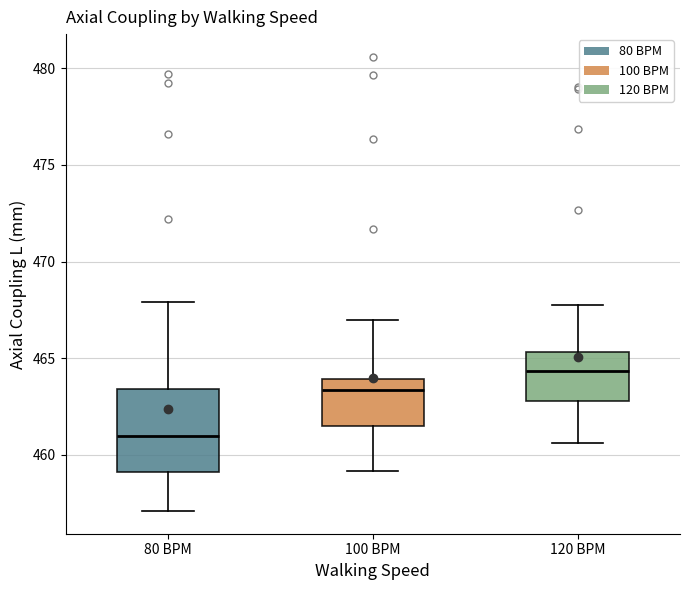

Reading left to right, transcribe this box plot: for each box, give where its median line is, the range the box spans, and where its two whiskers end, as read against the y-axis. The values are not printed on the chart, so give them approximately, as read against the axis.

80 BPM: median 461.0, box 459.0 to 463.5, whiskers 457.0 to 468.0
100 BPM: median 463.5, box 461.5 to 464.0, whiskers 459.0 to 467.0
120 BPM: median 464.5, box 463.0 to 465.5, whiskers 460.5 to 467.5